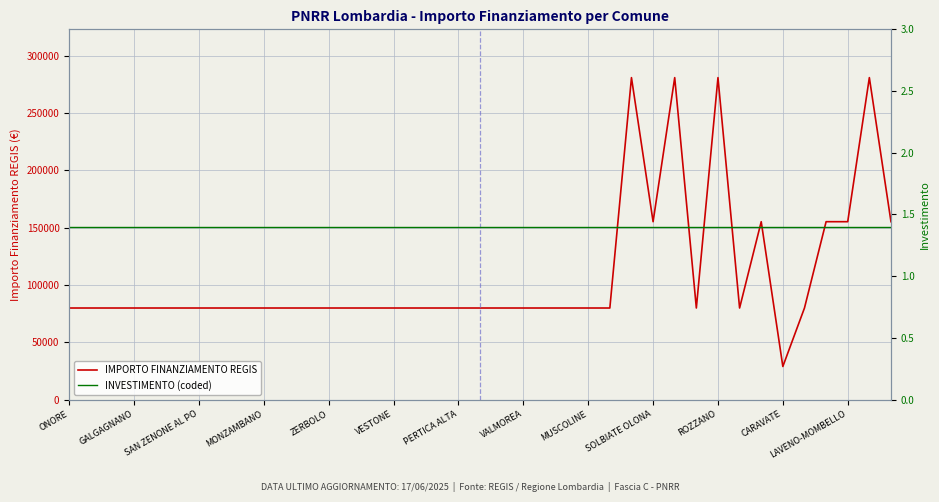

What is the highest value of the IMPORTO FINANZIAMENTO REGIS series?

280932